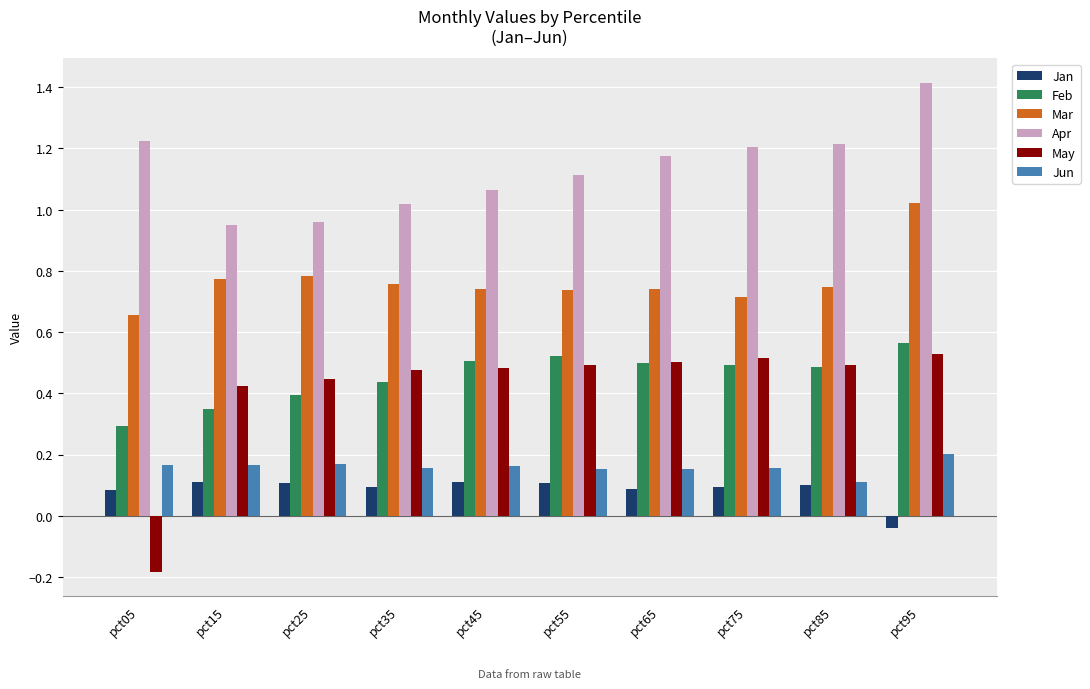

What is the sum of the Apr values at pct35 and pct05?

2.2